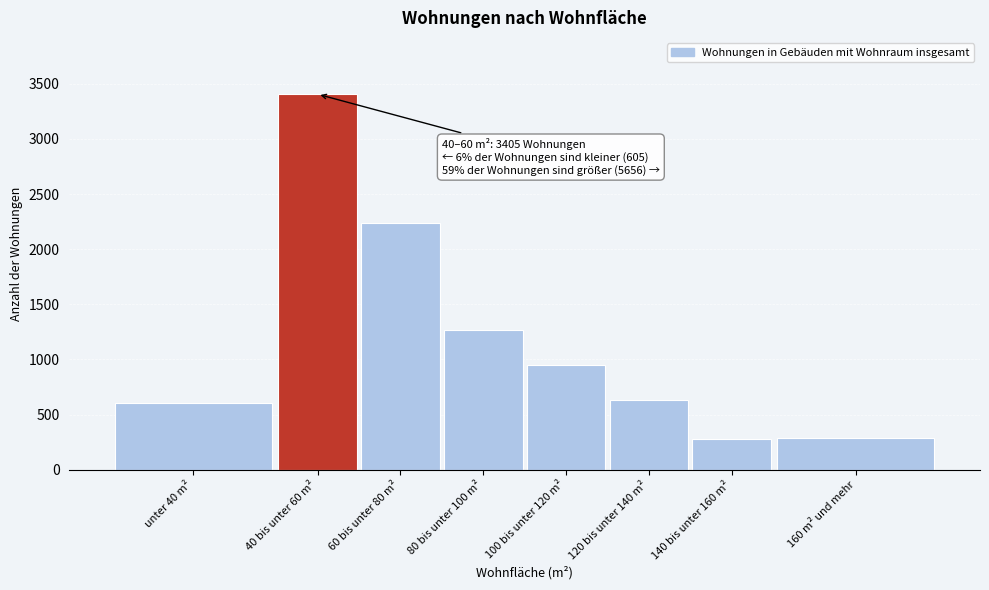

What is the label of the 5th bar from the left?

100 bis unter 120 m²